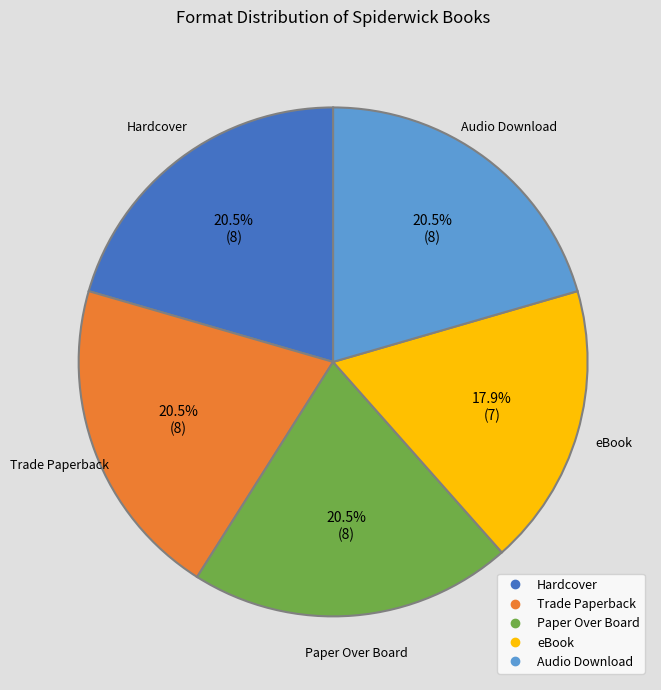

What is the ratio of the value at Paper Over Board to the value at Audio Download?

1.0